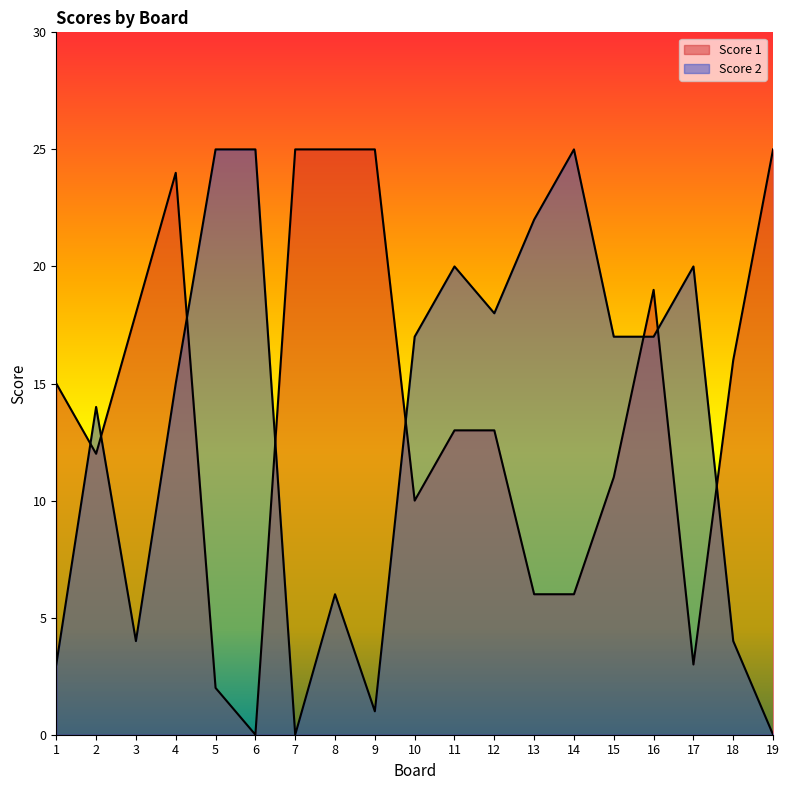

What is the difference between the highest and lowest values at 11?

7